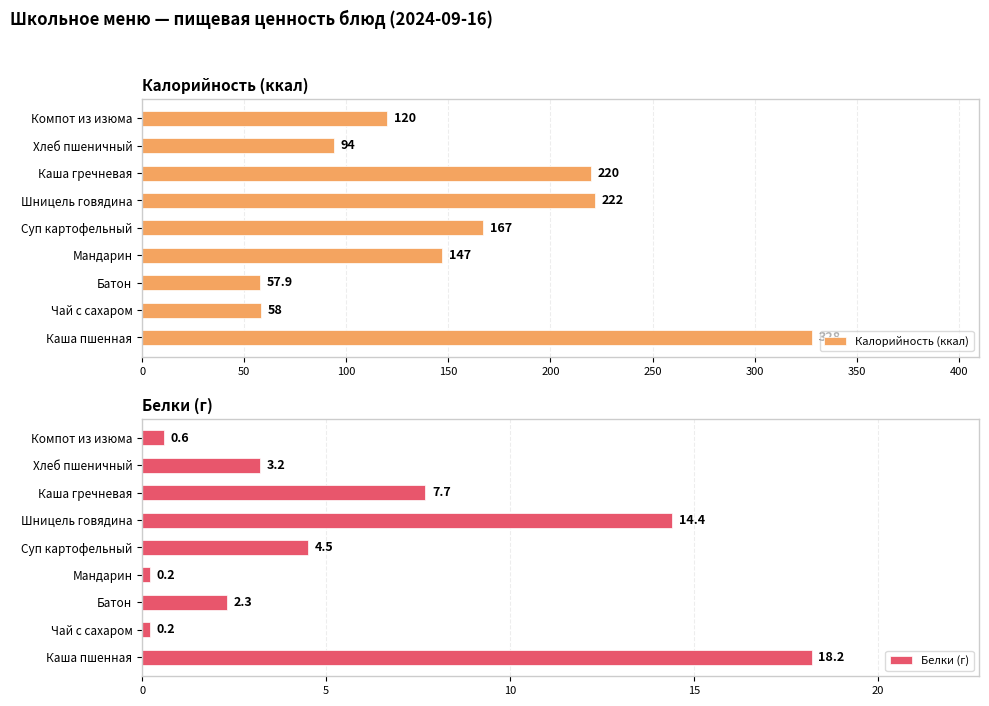

What is the difference between the second highest and minimum values in the Белки (г) series?

14.2